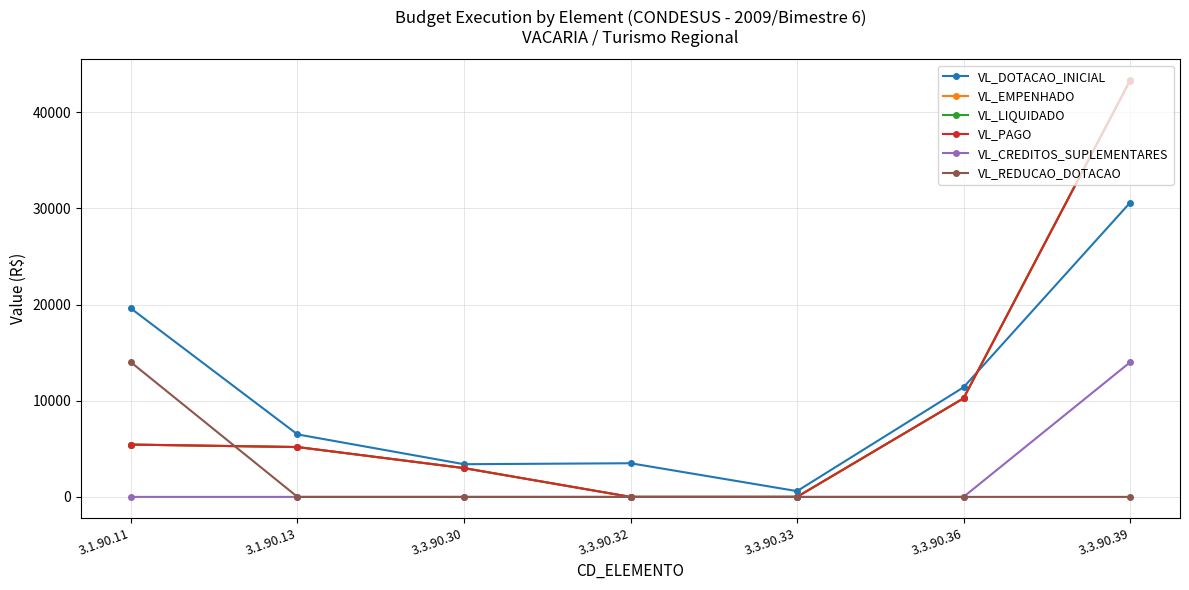

Rank the series at 3.1.90.13 from lowest to highest value.

VL_CREDITOS_SUPLEMENTARES, VL_REDUCAO_DOTACAO, VL_EMPENHADO, VL_LIQUIDADO, VL_PAGO, VL_DOTACAO_INICIAL